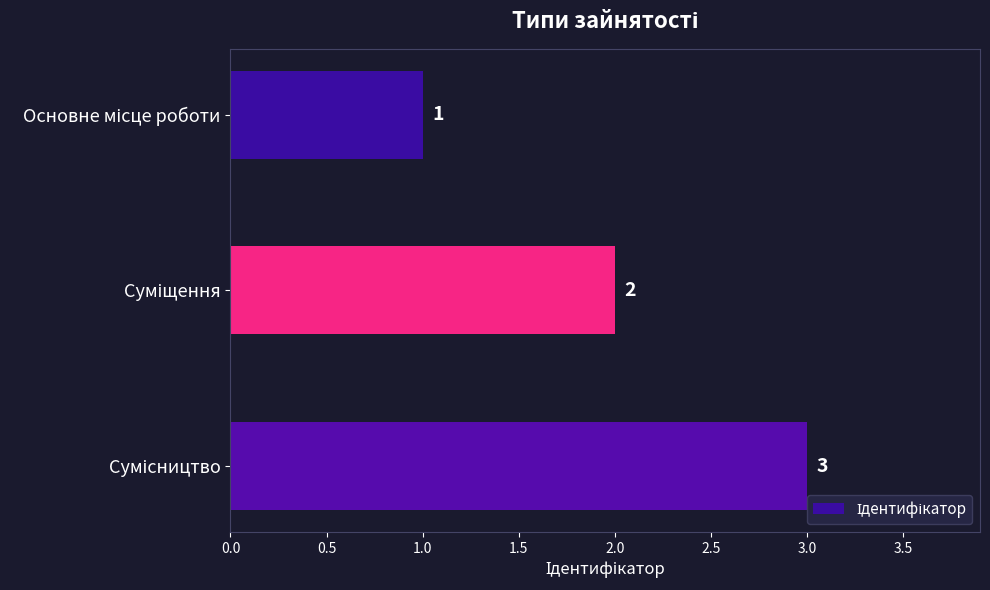

Count the values in the range 1 to 3.

3